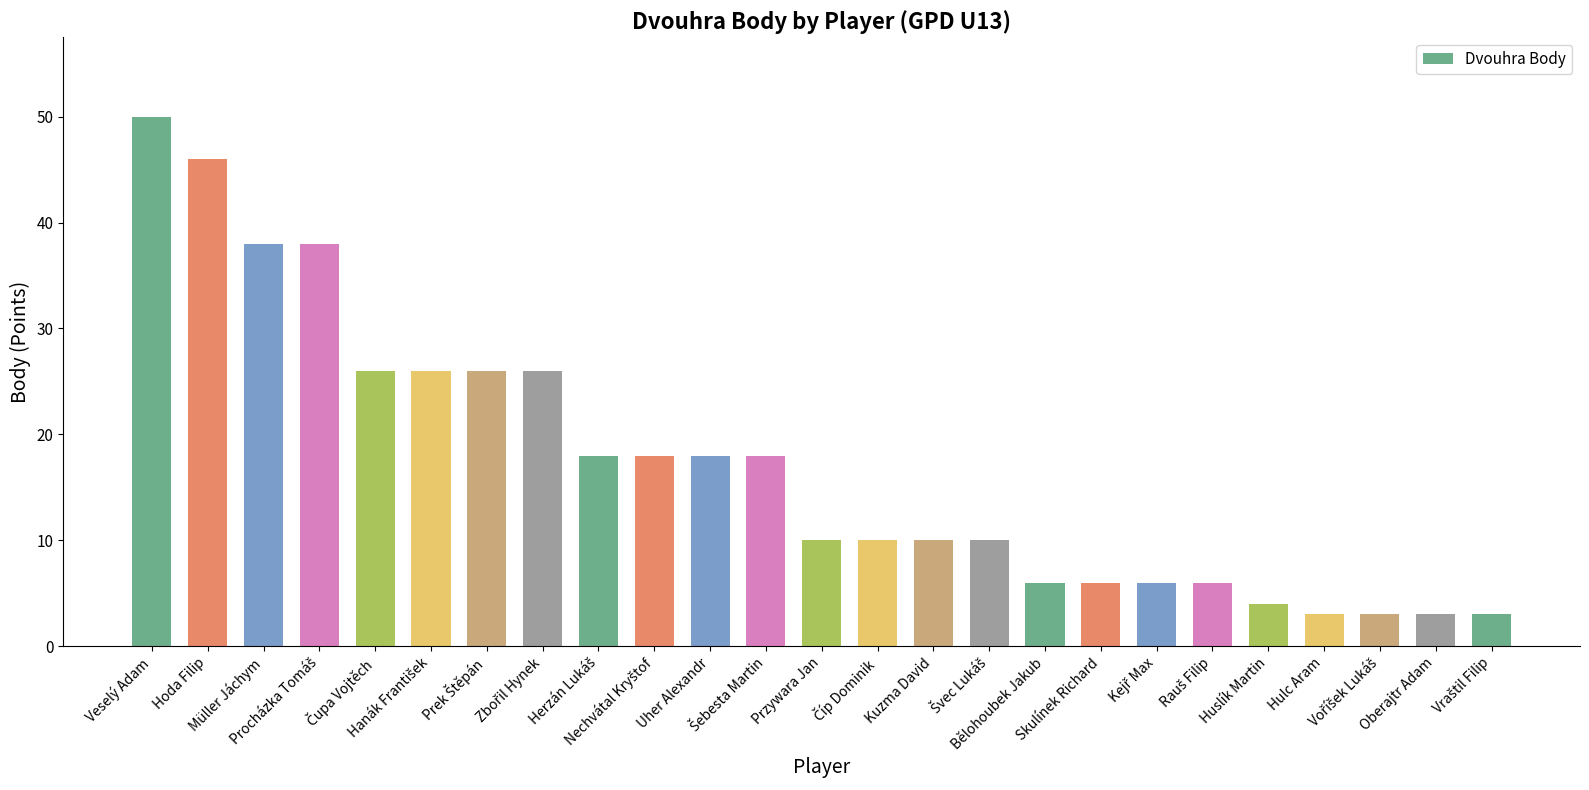

What is the value of the 2nd bar from the left?

46